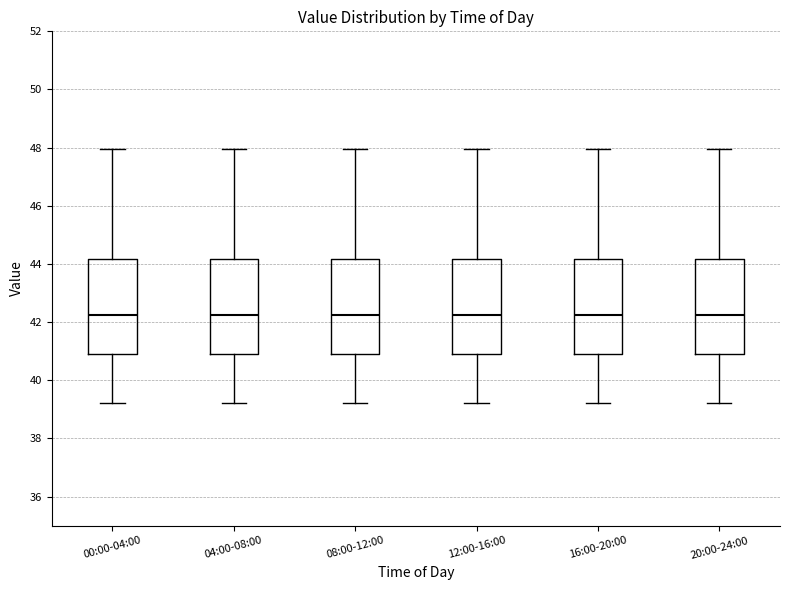

Reading left to right, transcribe this box plot: for each box, give where its median line is, the range the box spans, and where its two whiskers end, as read against the y-axis. The values are not printed on the chart, so give them approximately, as read against the axis.

00:00-04:00: median 42.2, box 40.8 to 44.2, whiskers 39.2 to 48.0
04:00-08:00: median 42.2, box 40.8 to 44.2, whiskers 39.2 to 48.0
08:00-12:00: median 42.2, box 40.8 to 44.2, whiskers 39.2 to 48.0
12:00-16:00: median 42.2, box 40.8 to 44.2, whiskers 39.2 to 48.0
16:00-20:00: median 42.2, box 40.8 to 44.2, whiskers 39.2 to 48.0
20:00-24:00: median 42.2, box 40.8 to 44.2, whiskers 39.2 to 48.0